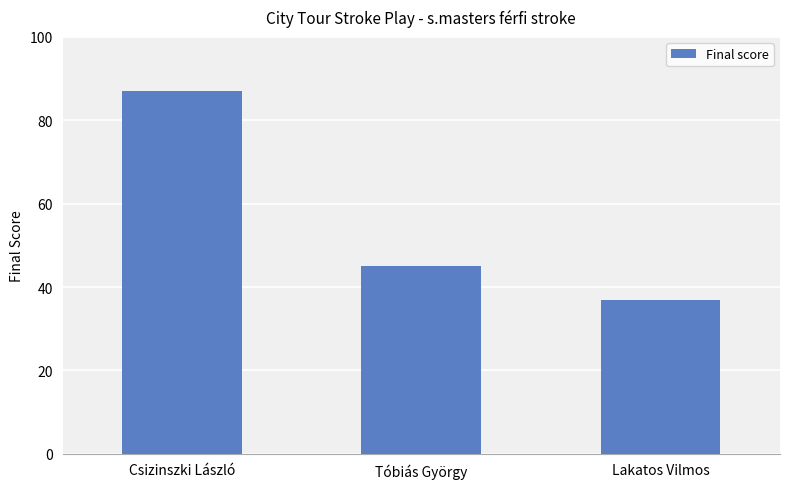

The value at Tóbiás György is 79. True or false?

False